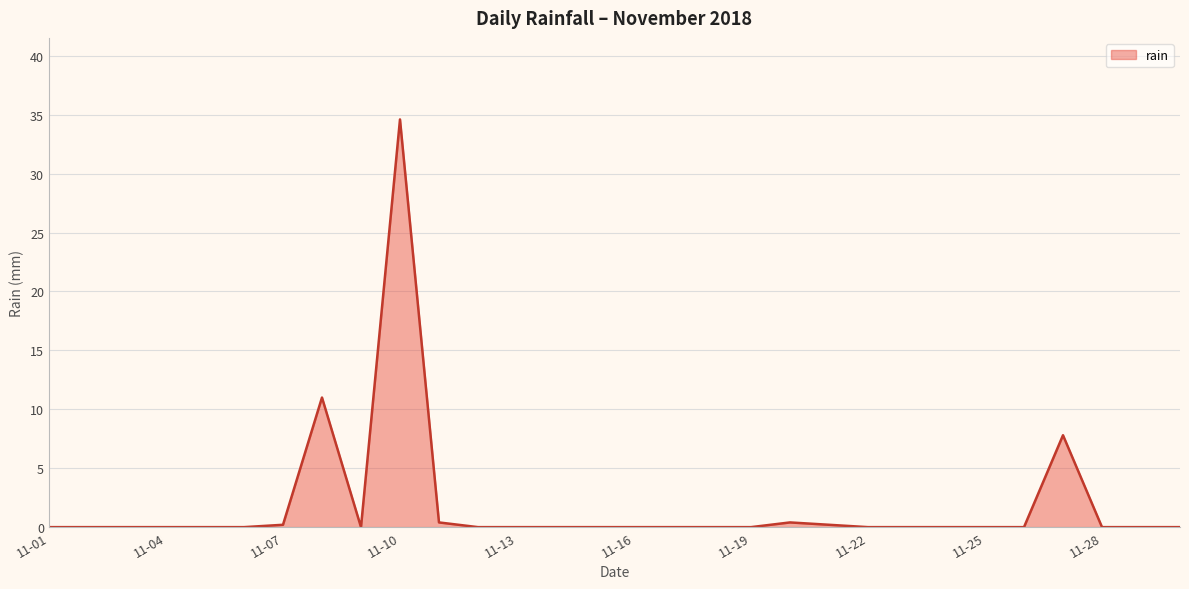

What is the maximum value shown in the chart?

34.6